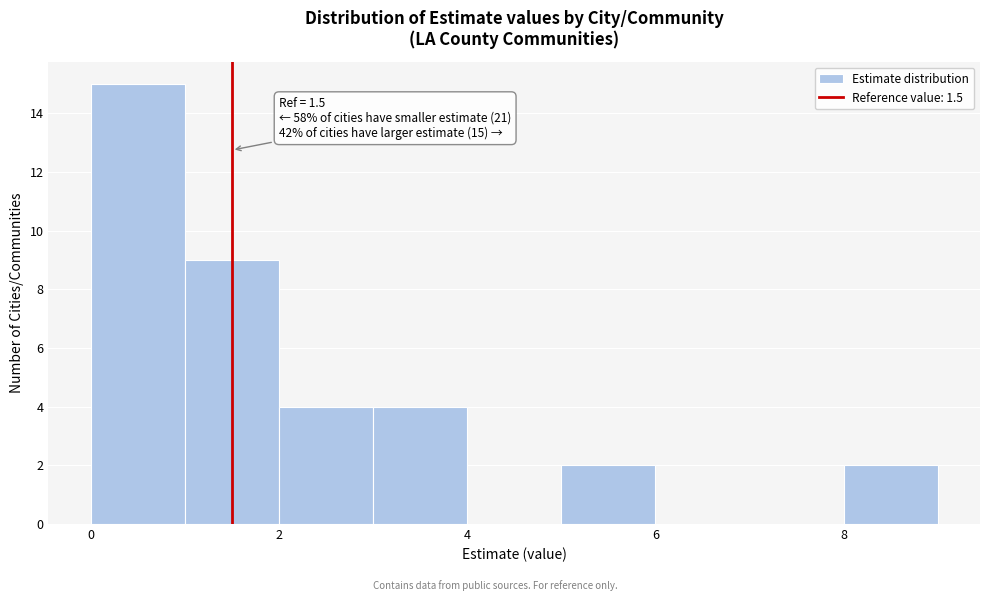

Over which range of the x-axis is the bar tallest?

0 to 1